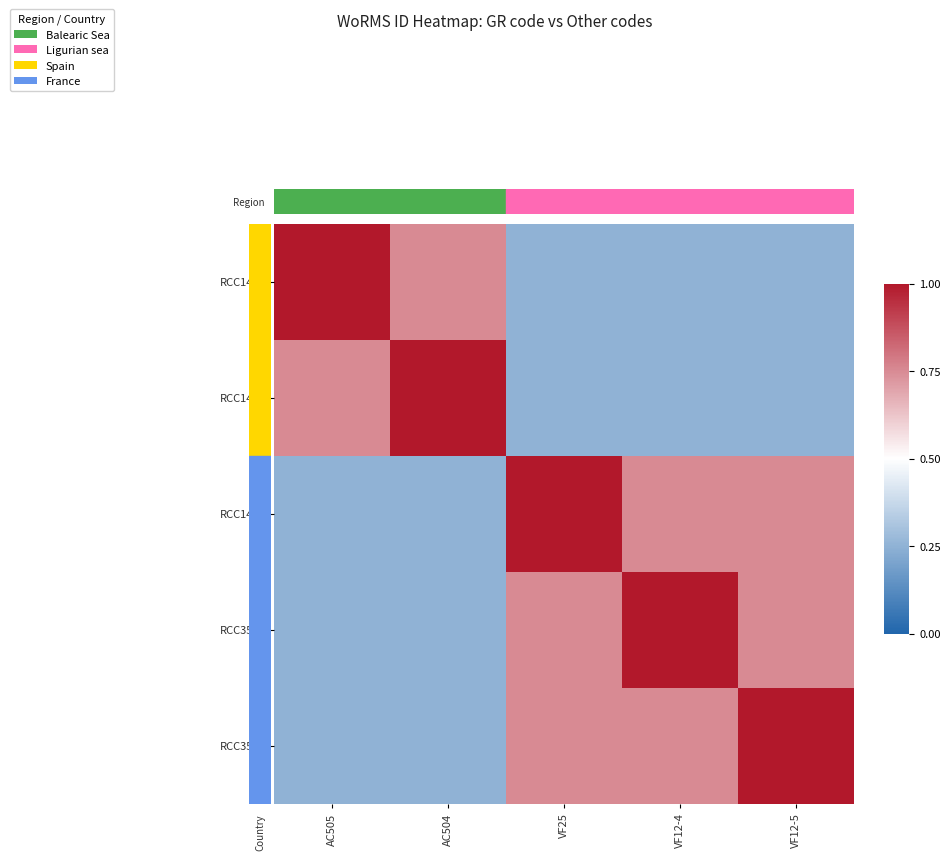

At how many categories does at least one series exceed 0?

5